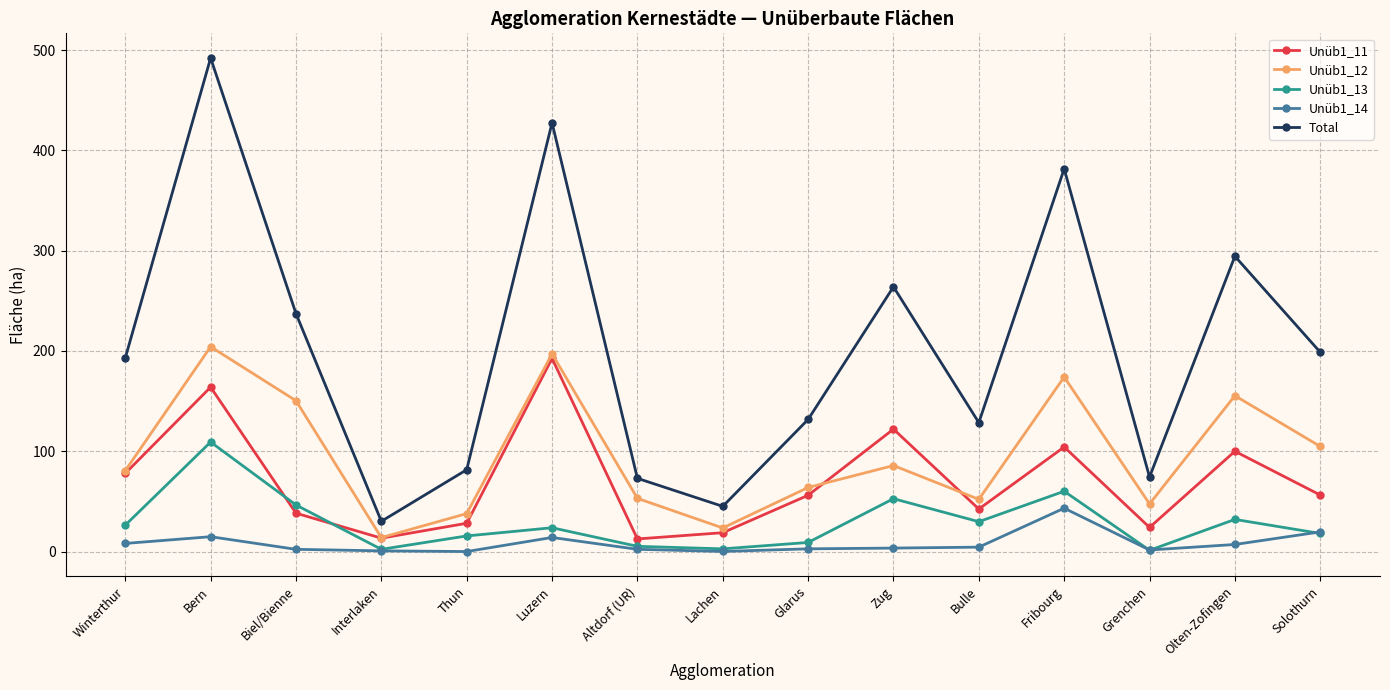

Between which two adjacent categories do Unüb1_13 and Unüb1_11 first intersect?

Bern and Biel/Bienne